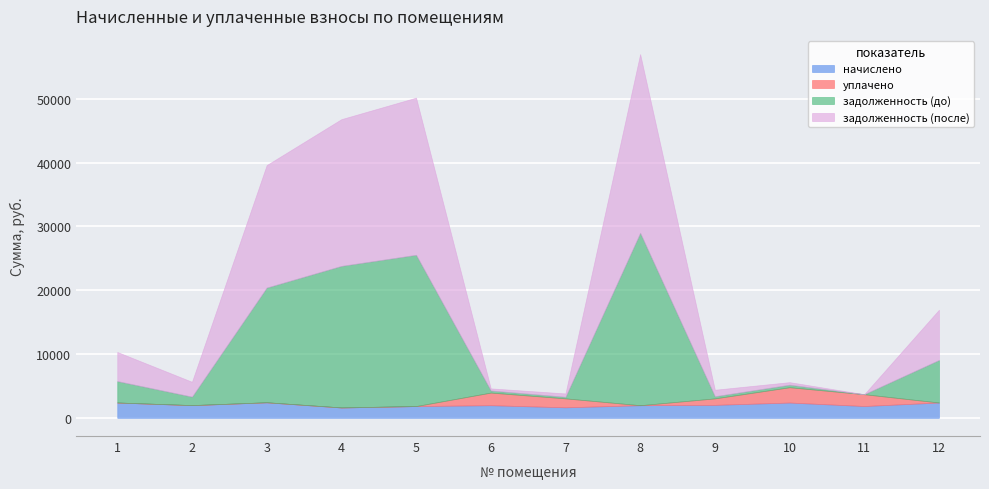

What is the value of the уплачено point at the 11th from the left?

1850.8